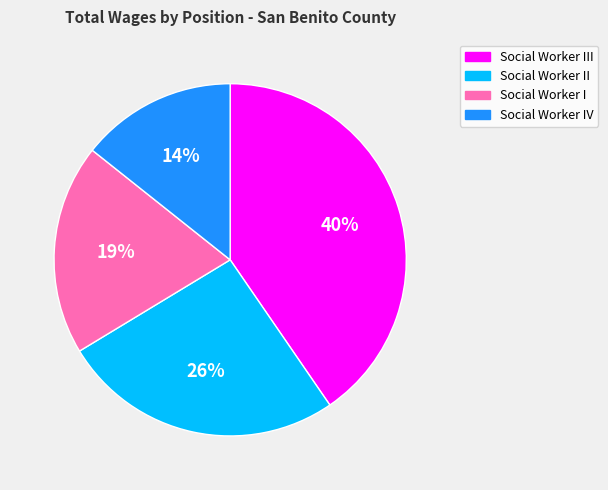

Is it true that Social Worker IV is 23% of the pie?

False